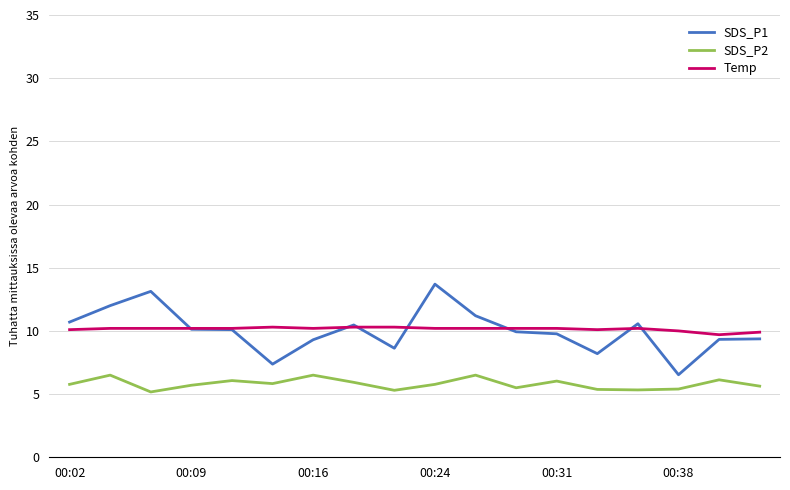

What is the maximum value for Temp?

10.3